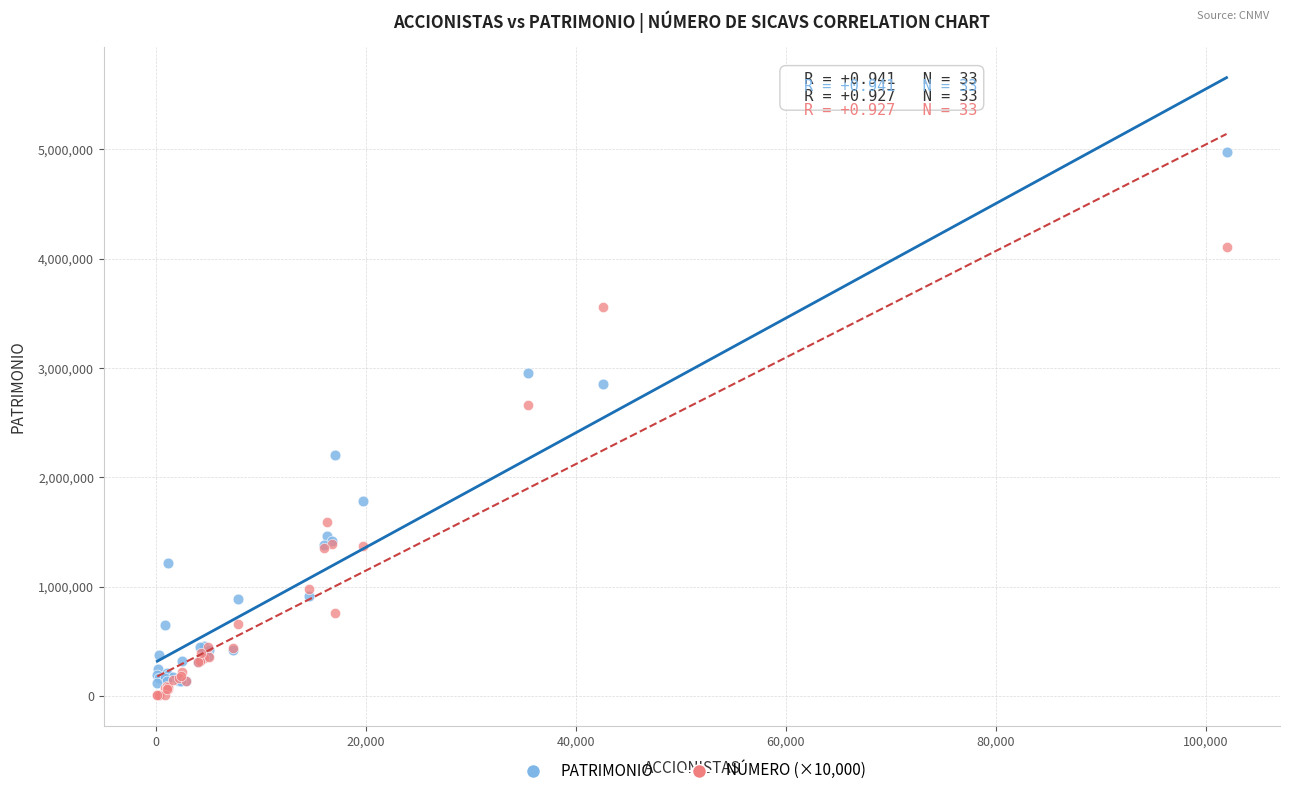

Which series contains the lowest Y value?

NÚMERO (×10,000)